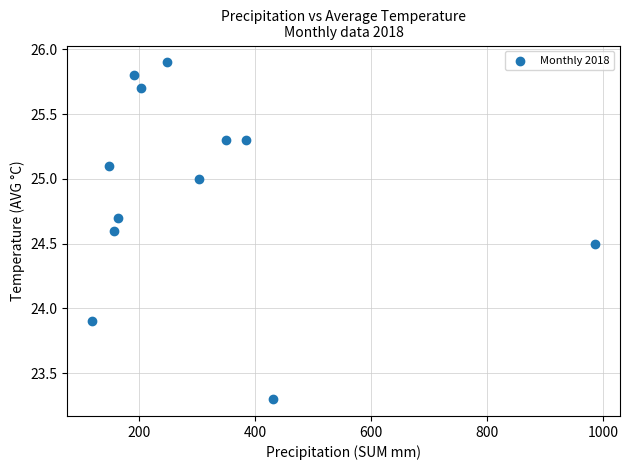

What Y value in the scatter plot is closest to 24?

23.9